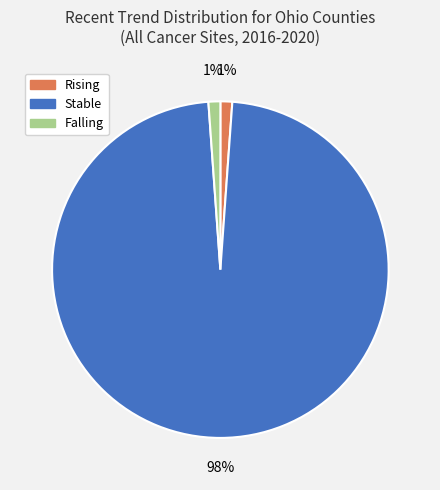

To the nearest percent, what is the average slice percentage?

33%